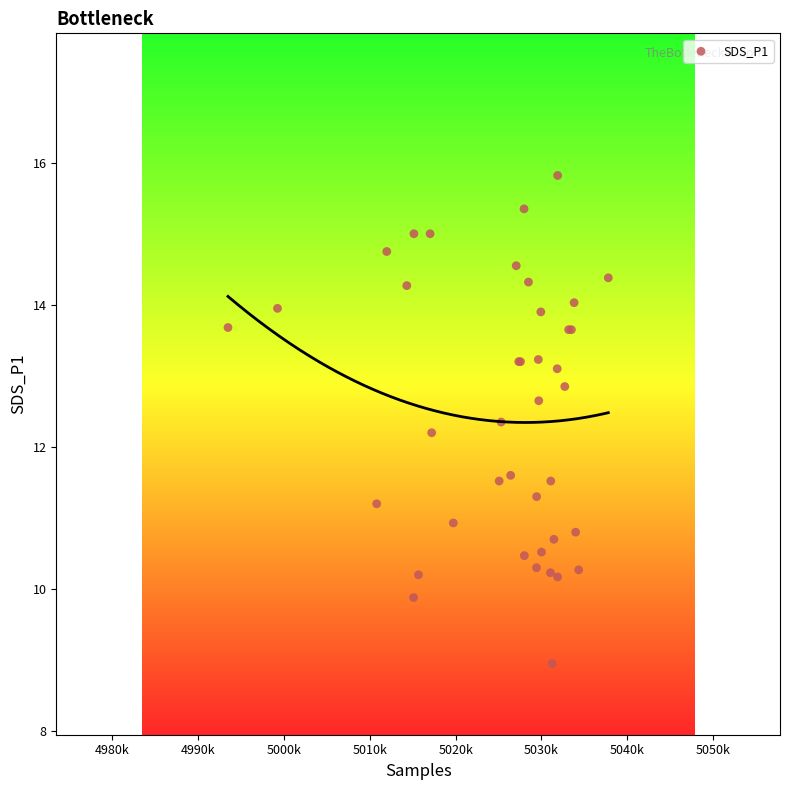

What Y value in the scatter plot is closest to 12?

12.2